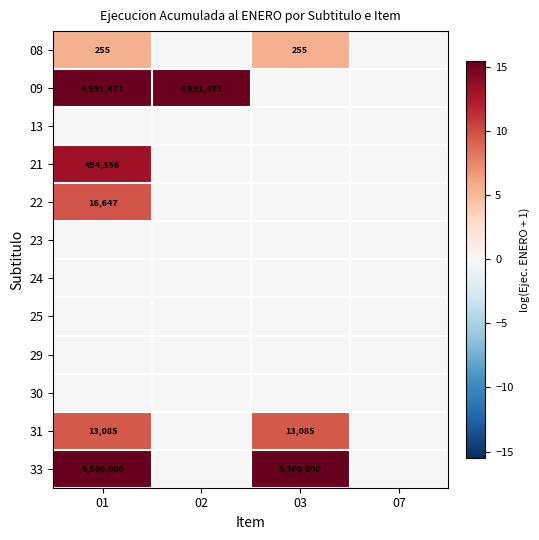

The value of 33 at 03 is 5500000. True or false?

True